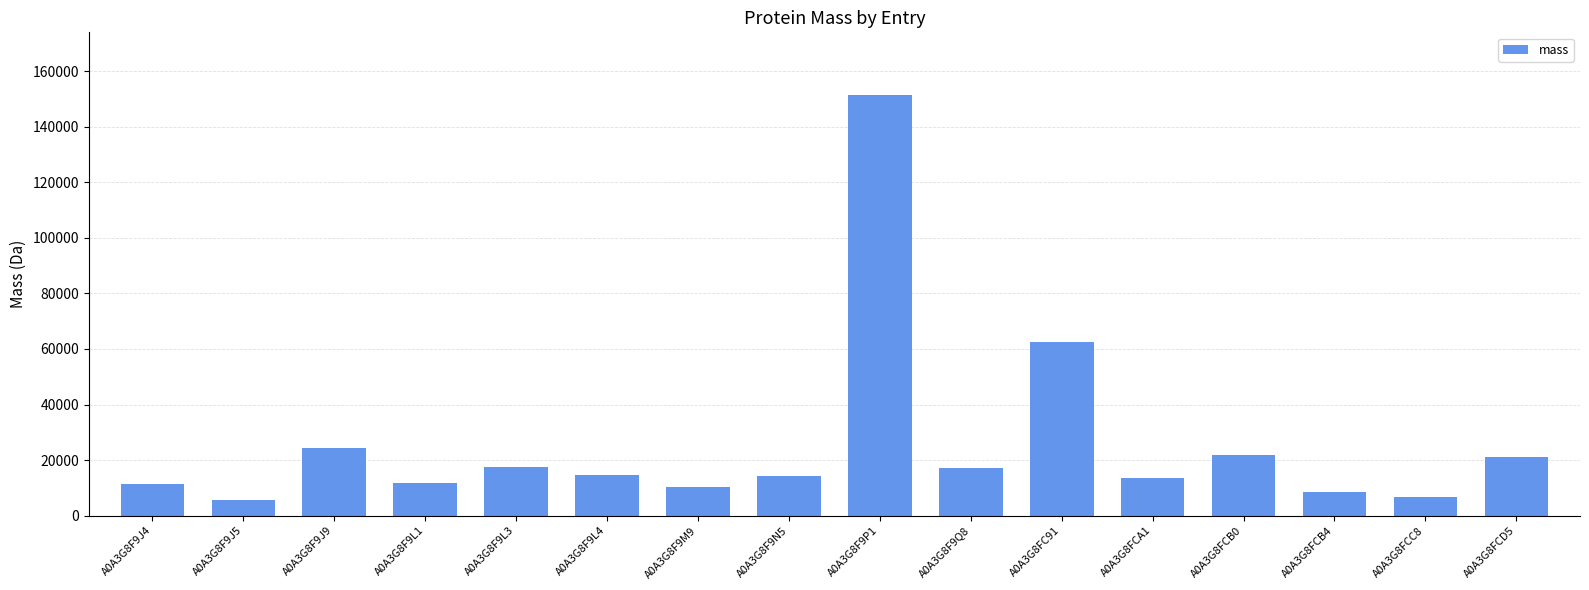

What is the greatest value displayed?

151290.2